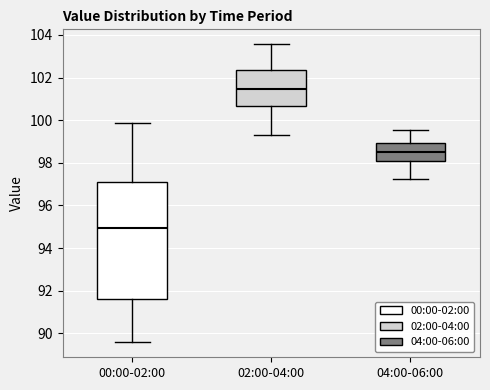

Reading left to right, read every box against the y-axis: the position of its median line, the range the box covers, and the ends of its whiskers. The values are not printed on the chart, so give them approximately, as read against the axis.

00:00-02:00: median 95.0, box 91.6 to 97.2, whiskers 89.6 to 99.8
02:00-04:00: median 101.4, box 100.6 to 102.4, whiskers 99.4 to 103.6
04:00-06:00: median 98.6, box 98.0 to 99.0, whiskers 97.2 to 99.6